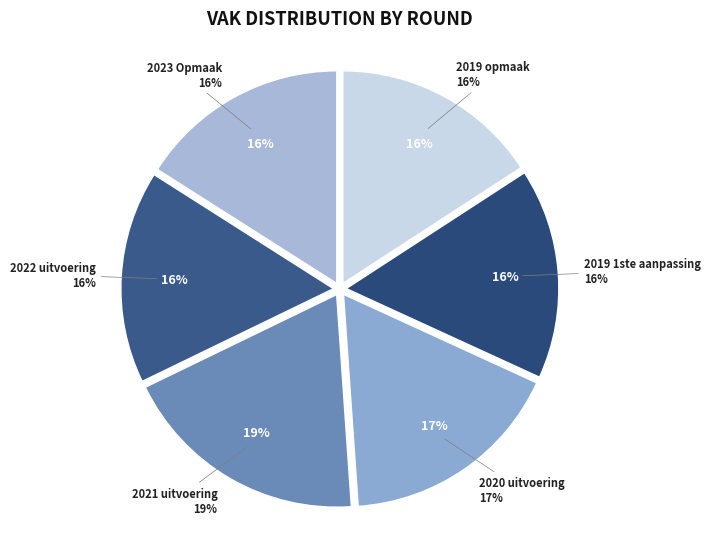

What percentage is the 2021 uitvoering slice, to the nearest percent?

19%